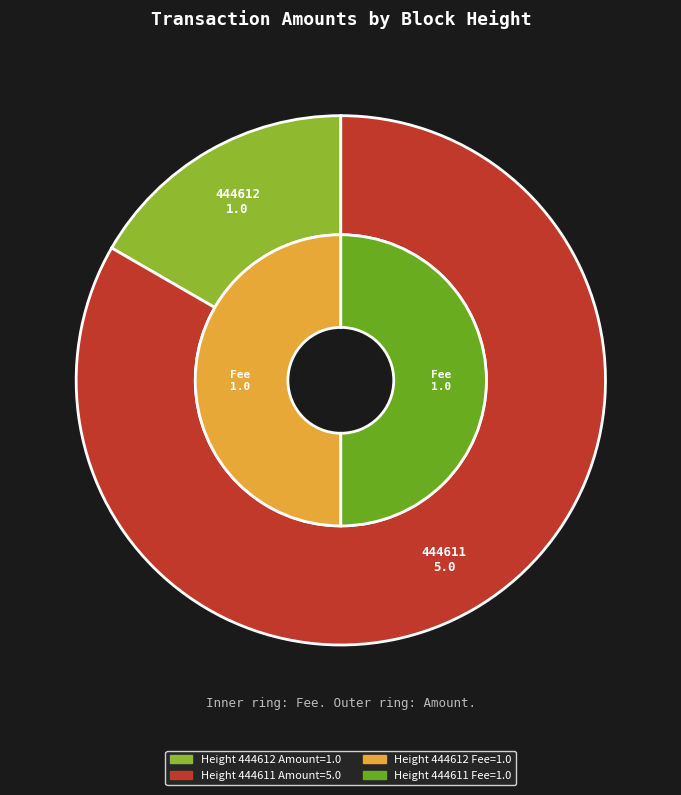

To the nearest percent, what is the difference between the largest and smallest slice percentages?

67%